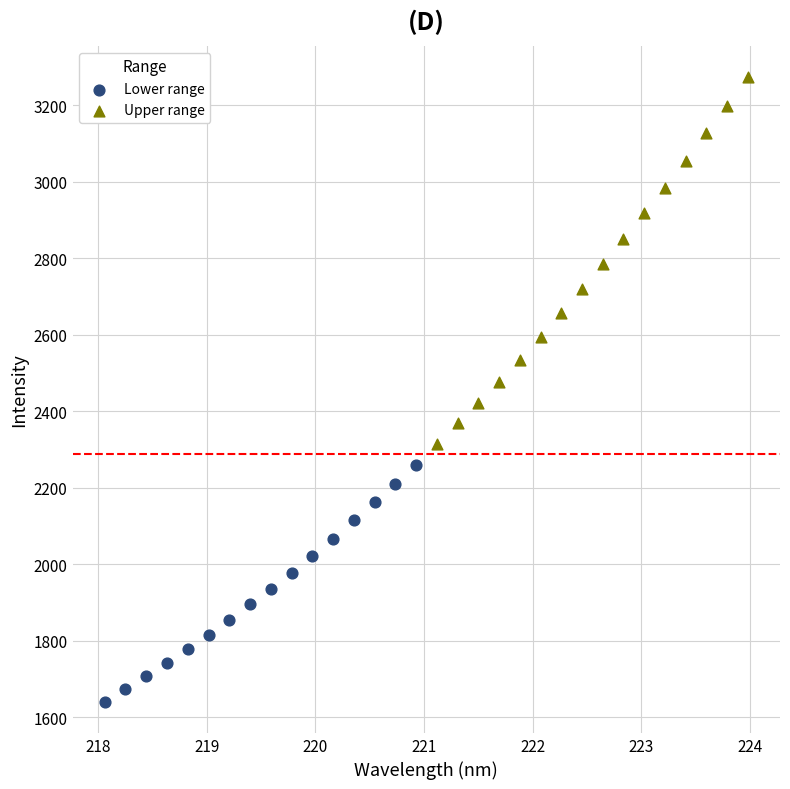

What are all the series names shown in the legend?

Lower range, Upper range